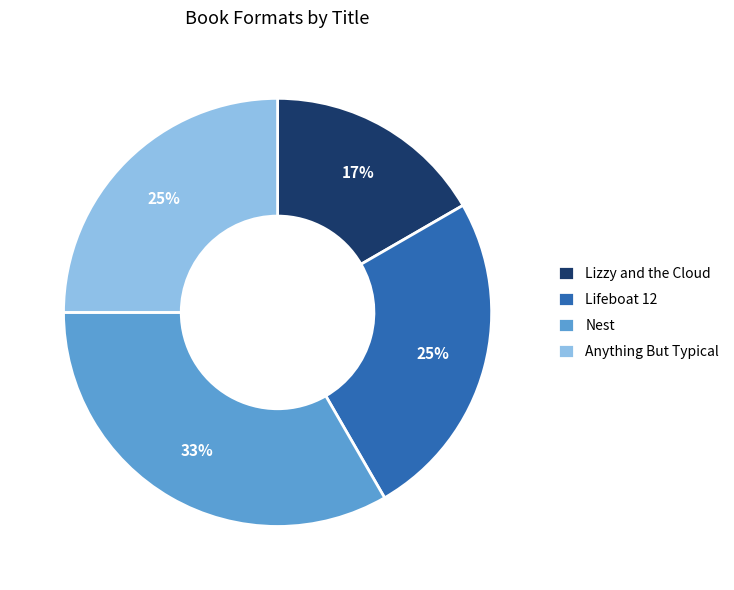

What is the ratio of the value at Nest to the value at Anything But Typical?

1.3